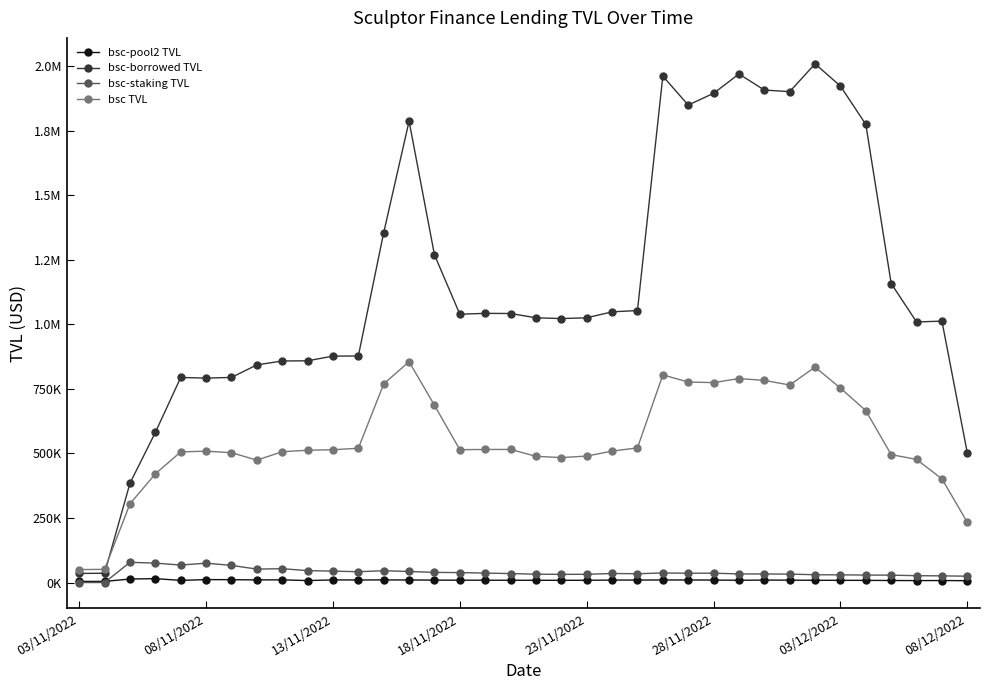

True or false: bsc TVL and bsc-pool2 TVL cross at least once.

False